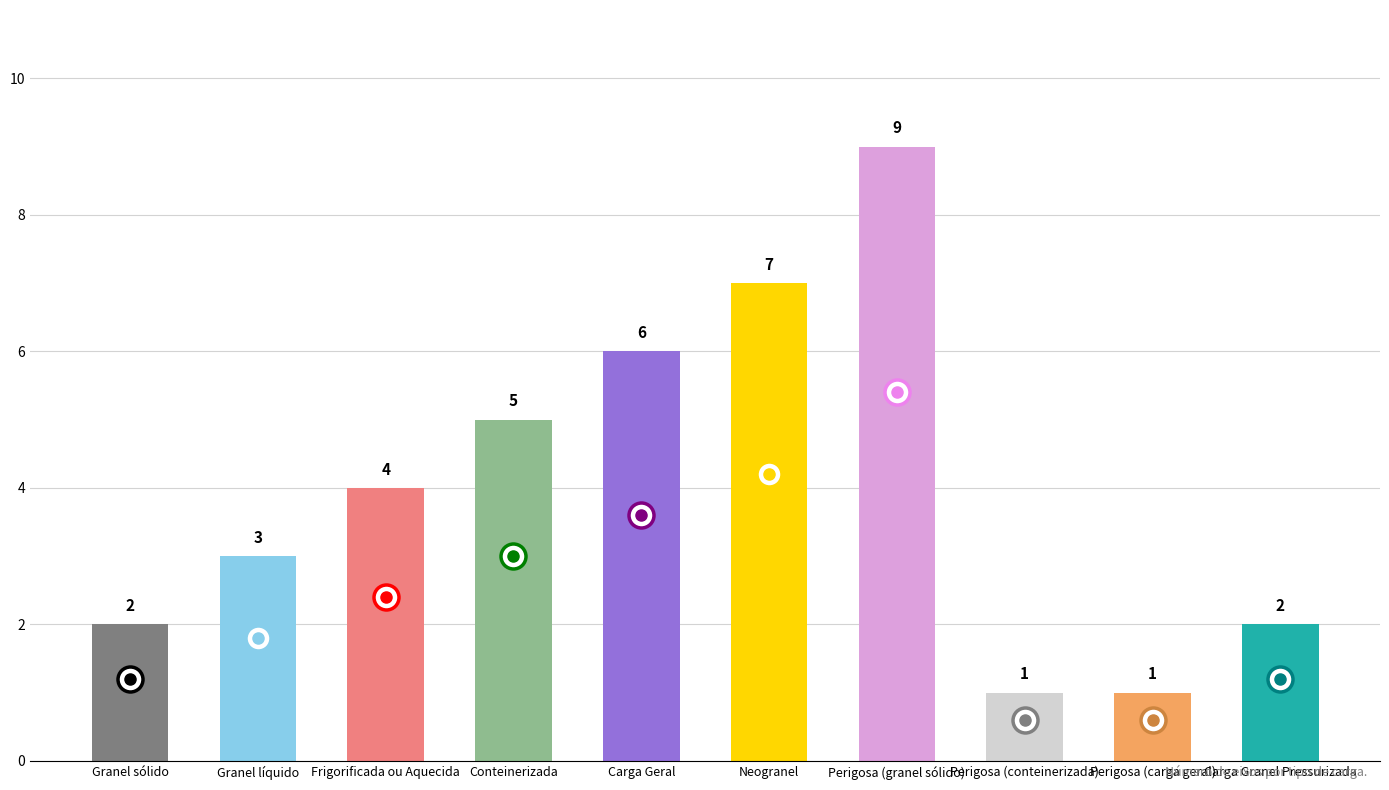

The value at Perigosa (granel sólido) is 3. True or false?

False